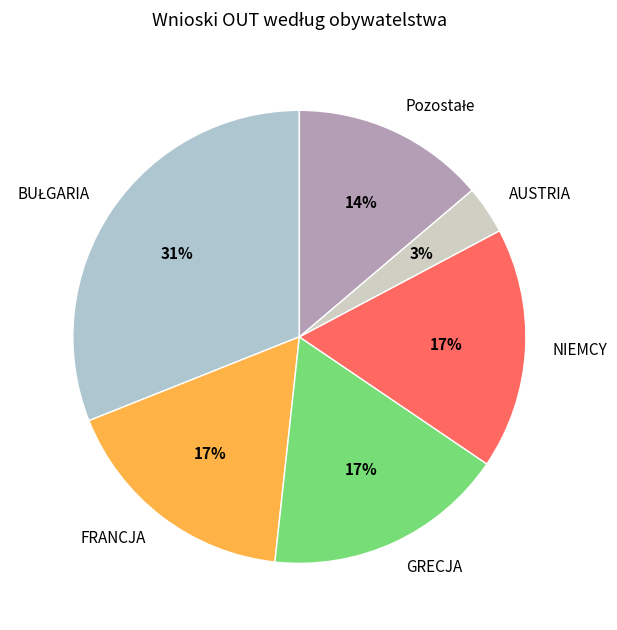

Does NIEMCY account for over 50% of the chart?

No